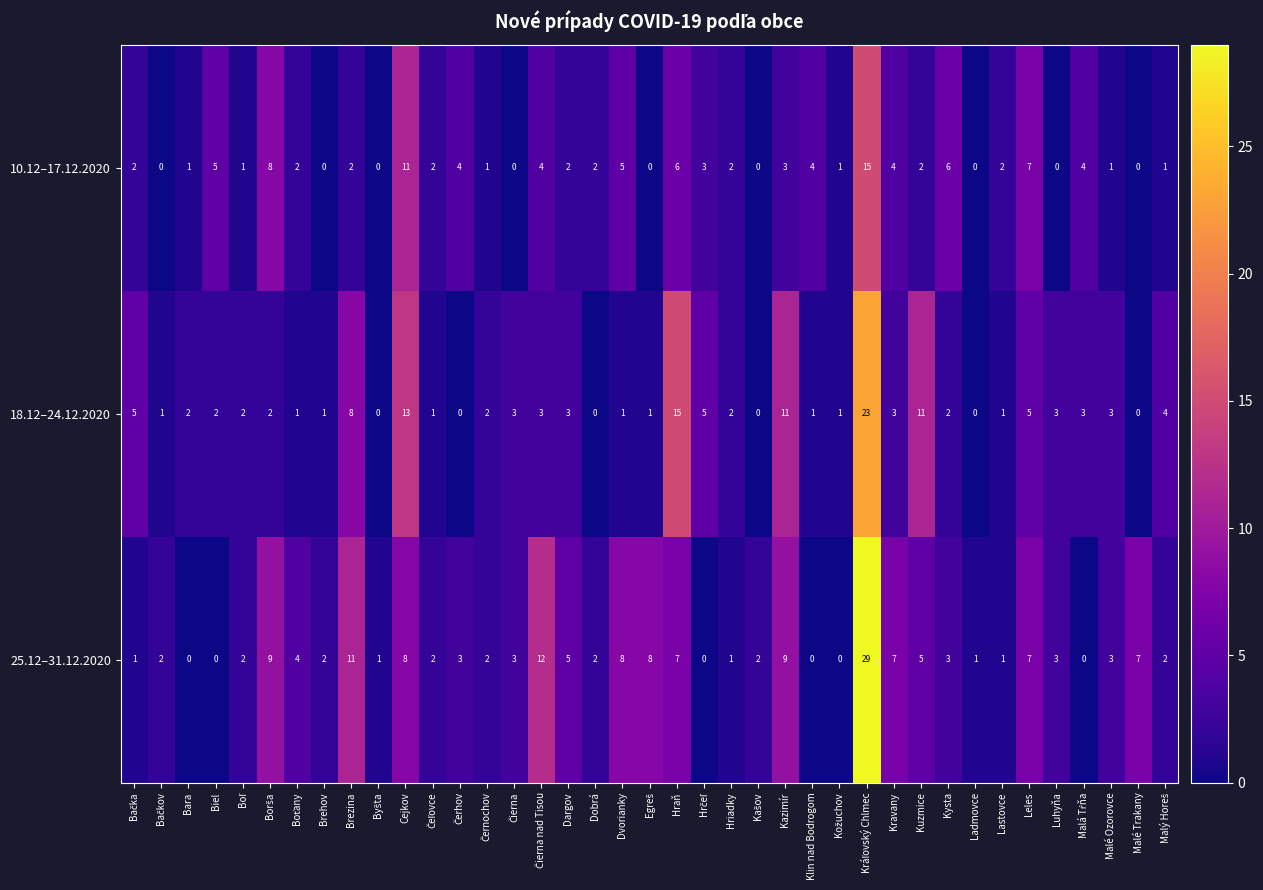

Count the number of data series in this chart.

3